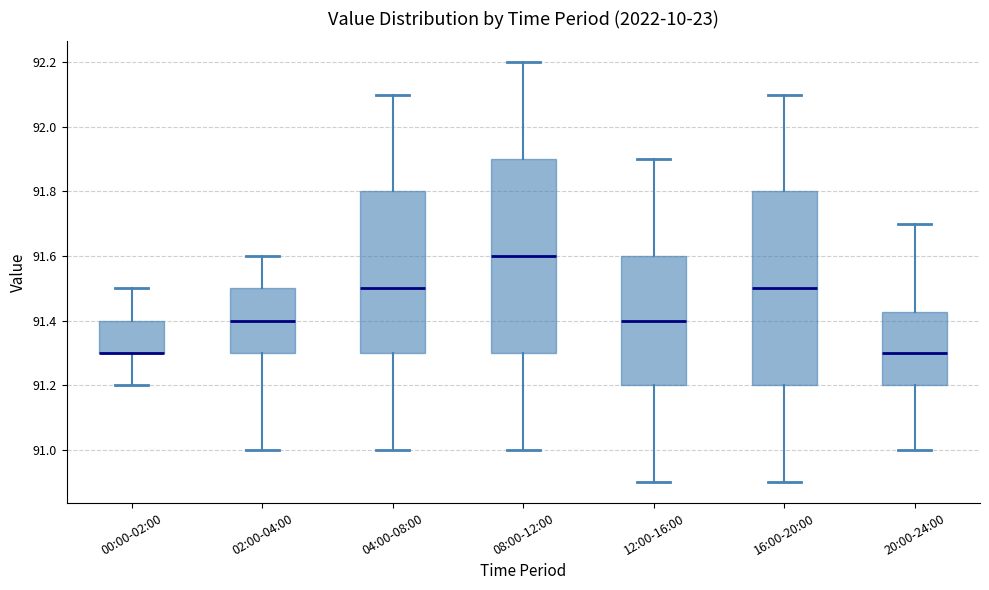

Reading left to right, read every box against the y-axis: the position of its median line, the range the box covers, and the ends of its whiskers. The values are not printed on the chart, so give them approximately, as read against the axis.

00:00-02:00: median 91.30 (drawn on the box's lower edge), box 91.30 to 91.40, whiskers 91.20 to 91.50
02:00-04:00: median 91.40, box 91.30 to 91.50, whiskers 91.00 to 91.60
04:00-08:00: median 91.50, box 91.30 to 91.80, whiskers 91.00 to 92.10
08:00-12:00: median 91.60, box 91.30 to 91.90, whiskers 91.00 to 92.20
12:00-16:00: median 91.40, box 91.20 to 91.60, whiskers 90.90 to 91.90
16:00-20:00: median 91.50, box 91.20 to 91.80, whiskers 90.90 to 92.10
20:00-24:00: median 91.30, box 91.20 to 91.42, whiskers 91.00 to 91.70